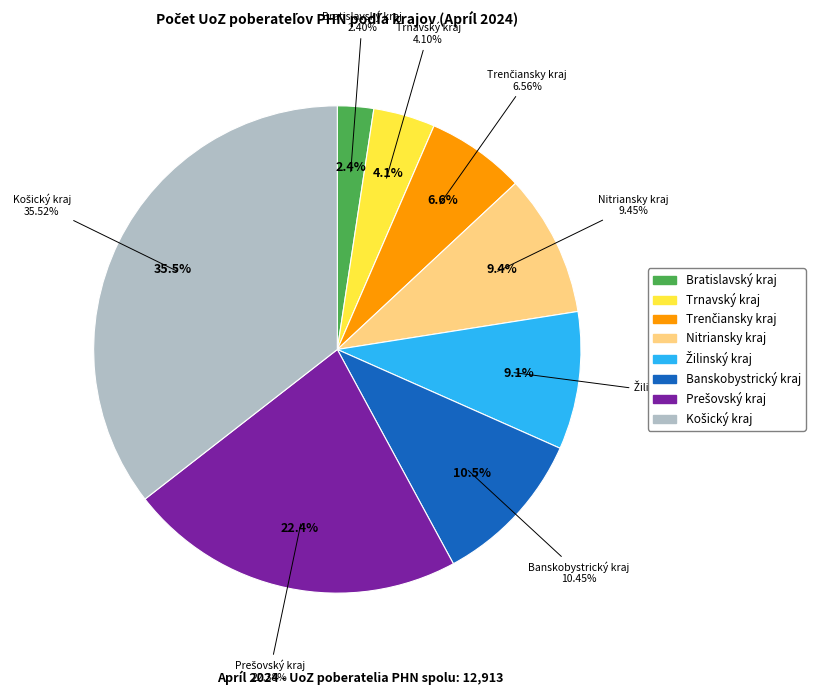

Which slice is the largest?

Košický kraj